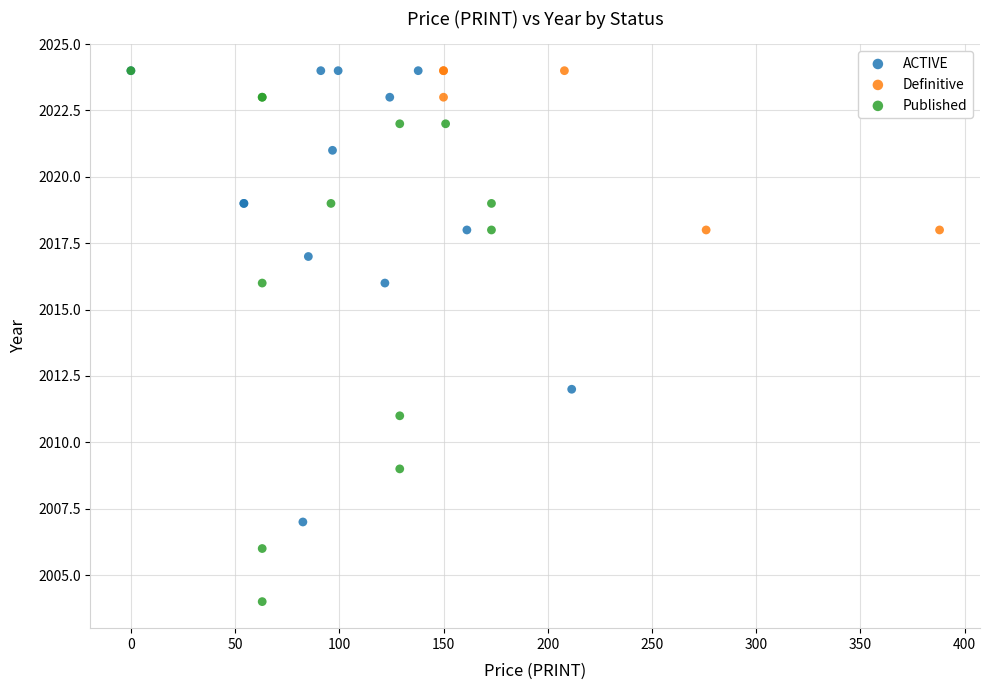

Which series reaches the minimum Y coordinate?

Published